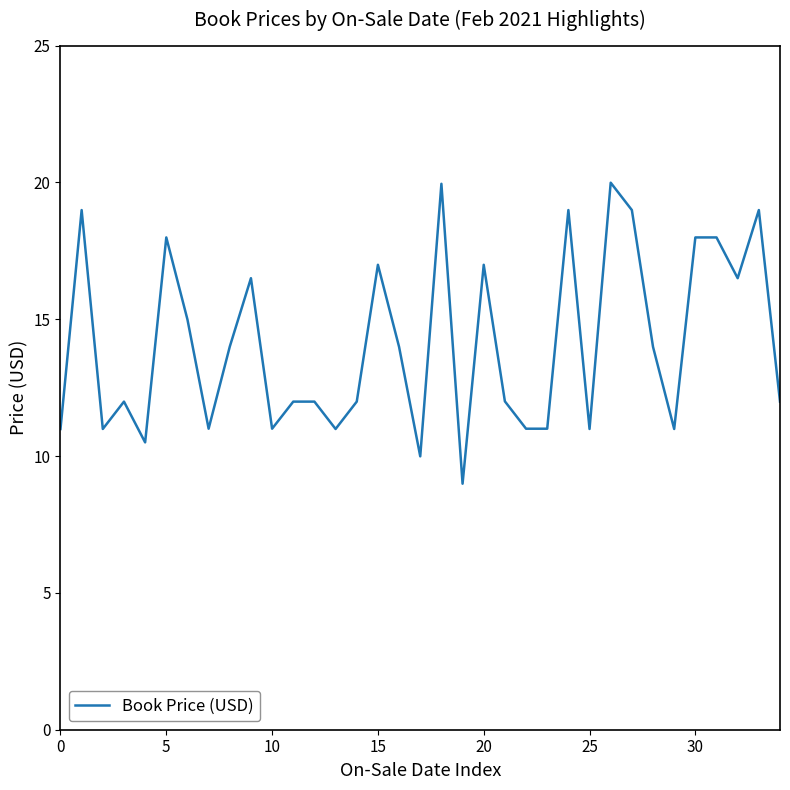

What is the minimum value shown in the chart?

9.0